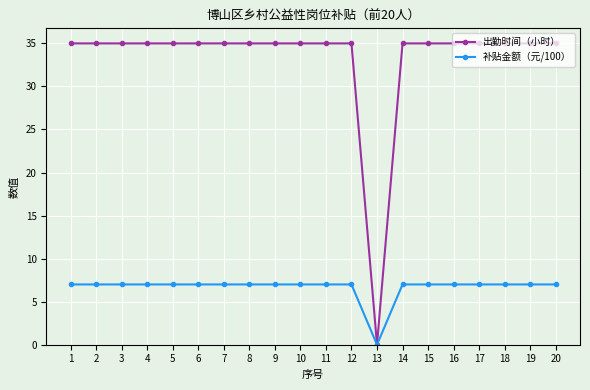

At which label is 出勤时间（小时） closest to 17?

13